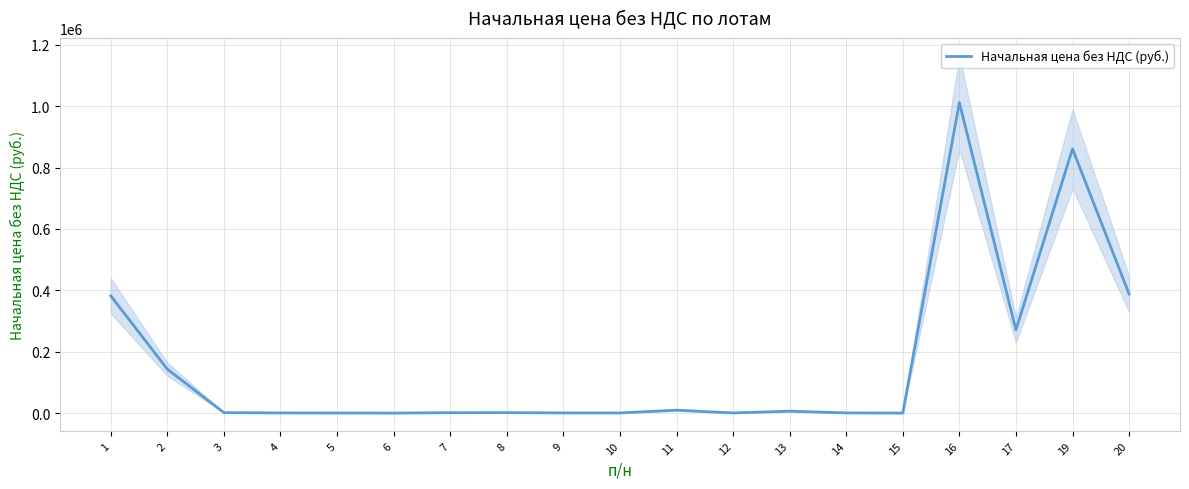

List the labels in order of value, largest first.

16, 19, 20, 1, 17, 2, 11, 13, 8, 3, 7, 14, 4, 9, 10, 12, 5, 15, 6